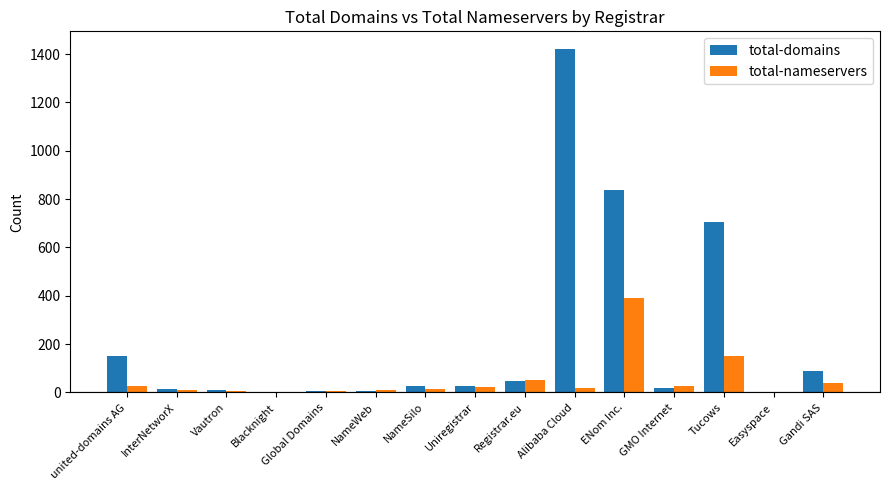

Is it true that total-domains equals 48 at Registrar.eu?

True